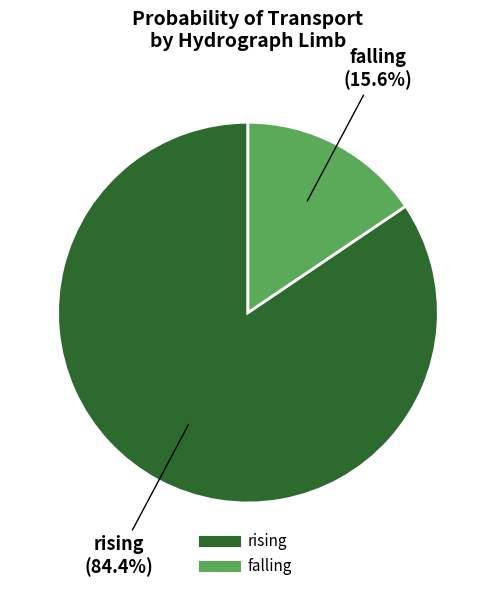

How many segments does this pie chart have?

2